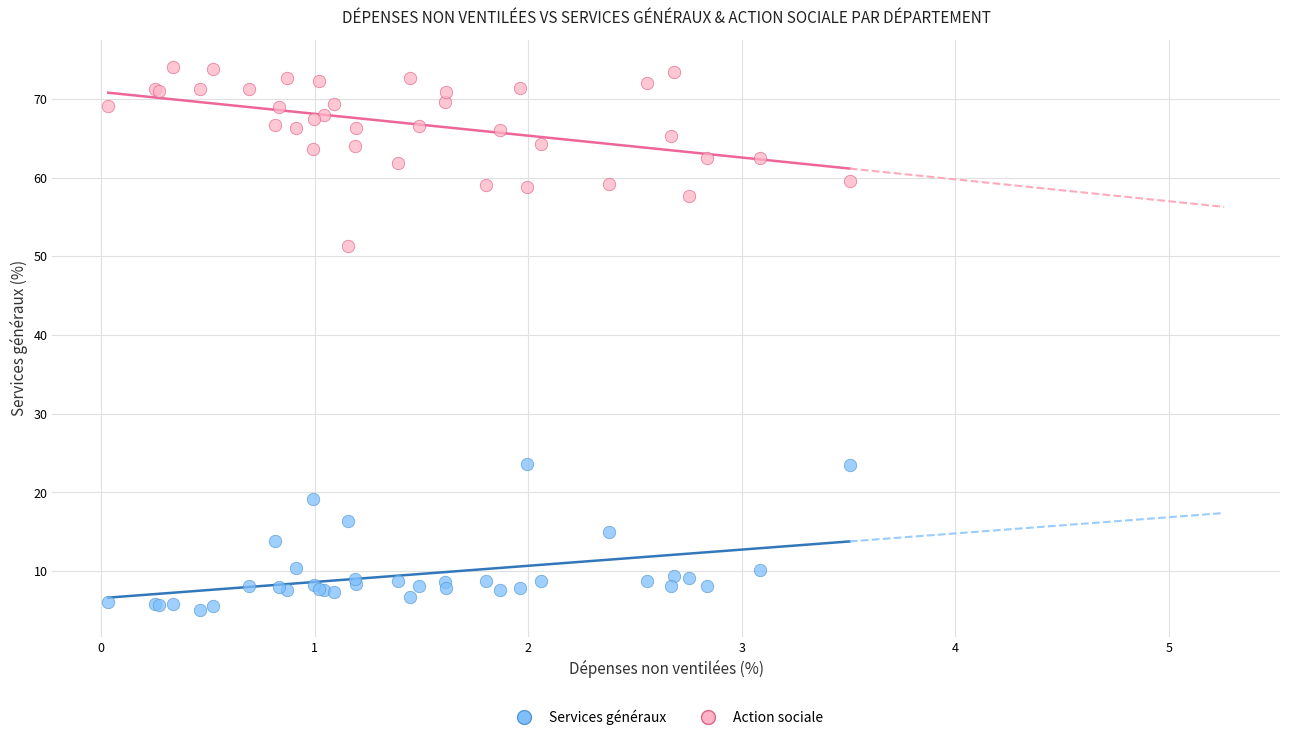

Which series contains the lowest Y value?

Services généraux